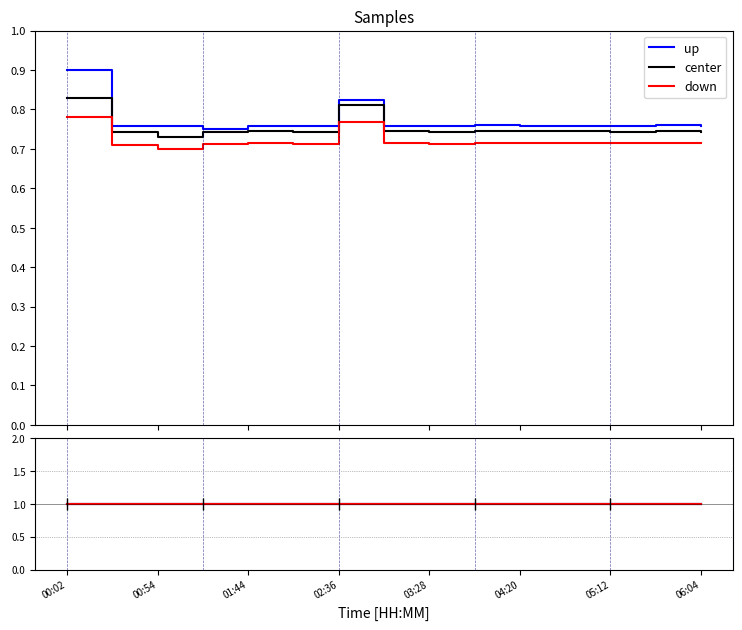

Which has a higher value, 10 or 11?

10